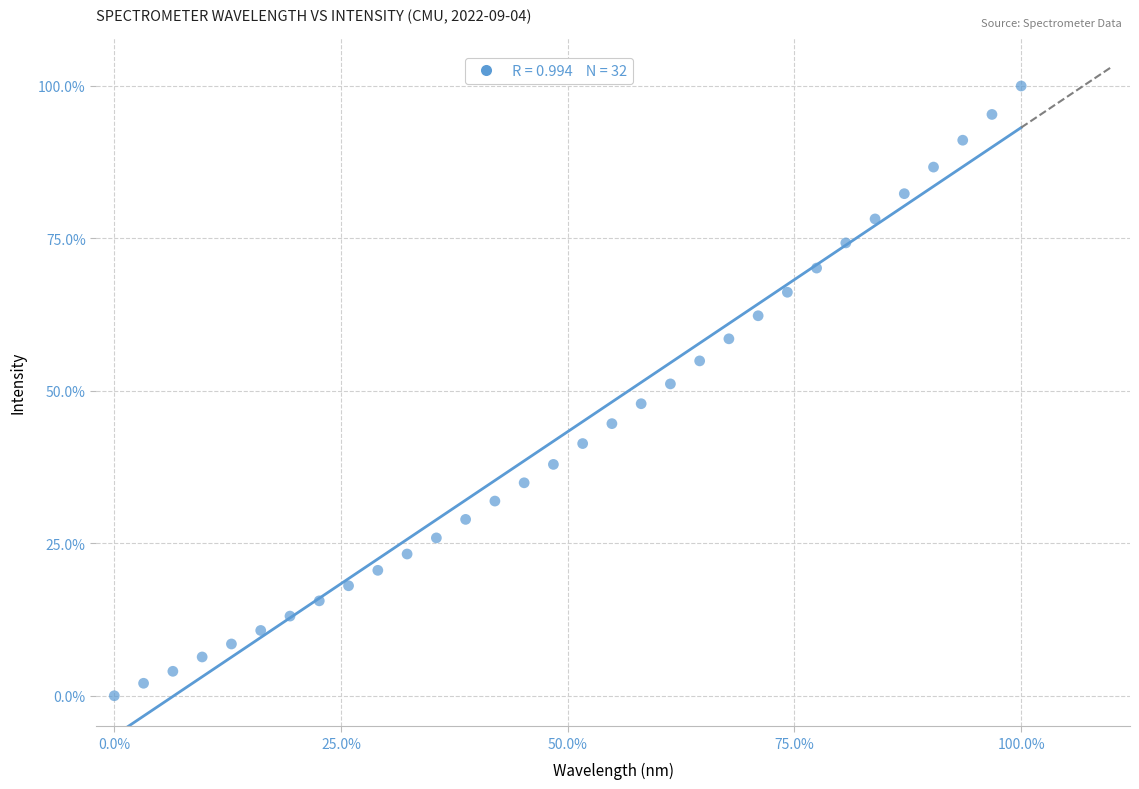

What is the range of X values (max minus min)?

100.0